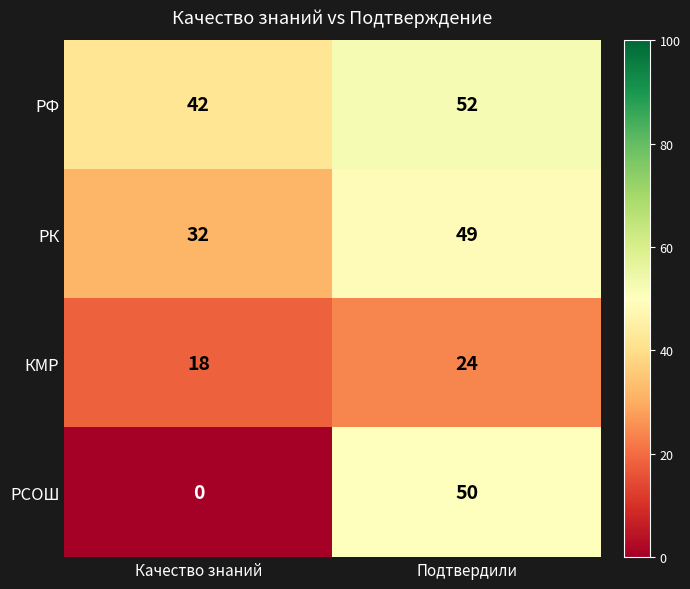

At which category does the chart reach its peak across all series?

Подтвердили